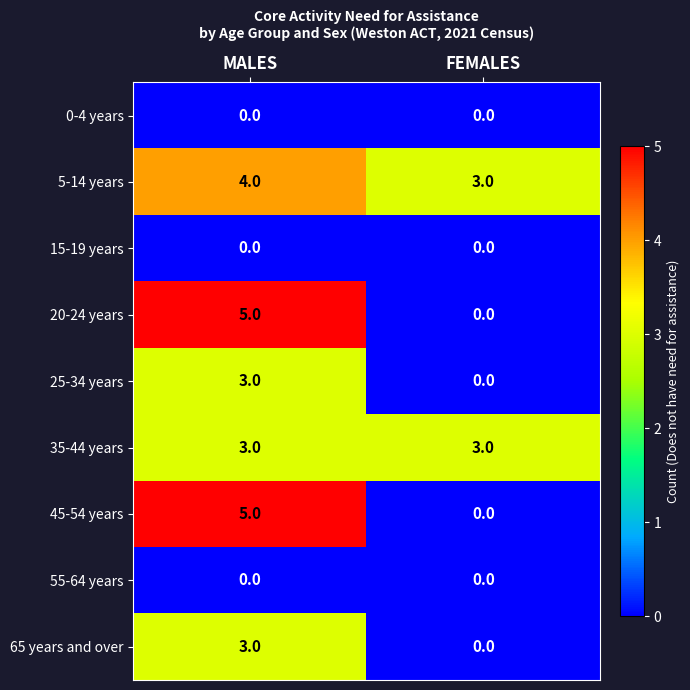

At how many categories does at least one series exceed 2?

2